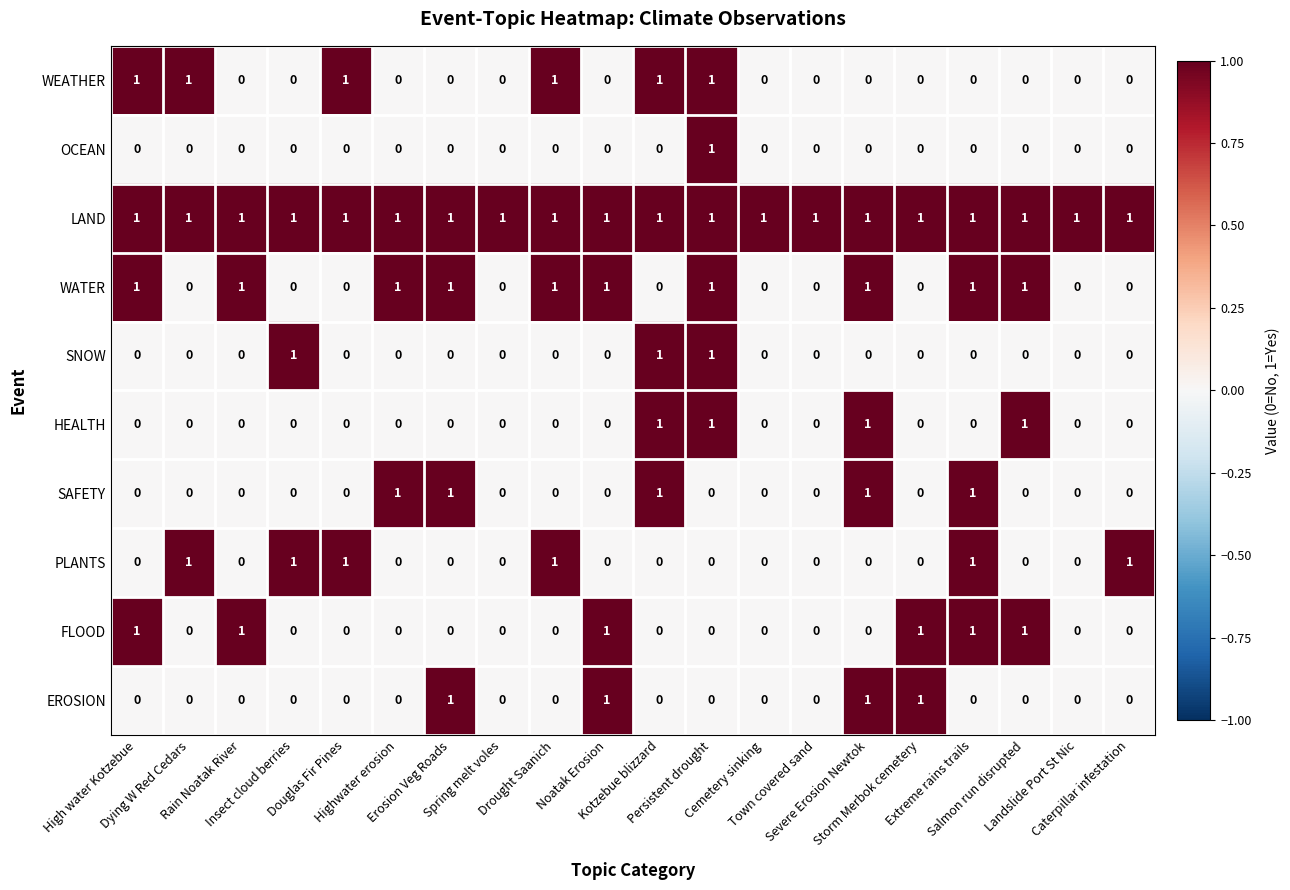

Which series has the largest total across all categories?

LAND